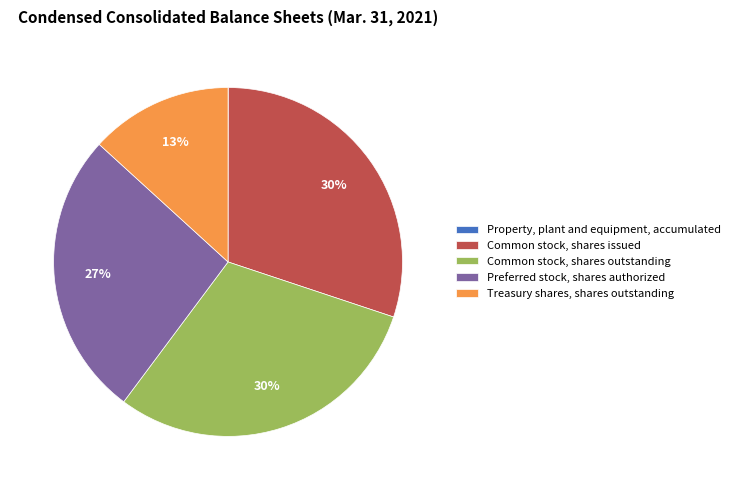

The Common stock, shares issued slice represents 44% of the pie. True or false?

False